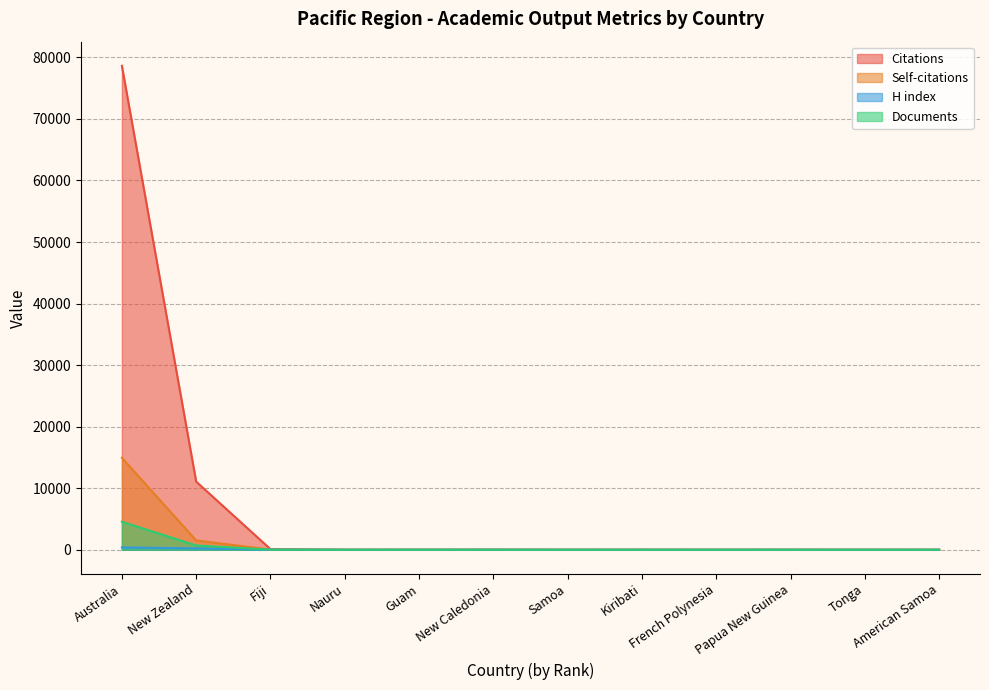

True or false: Self-citations has more than 0 interior local peaks.

True